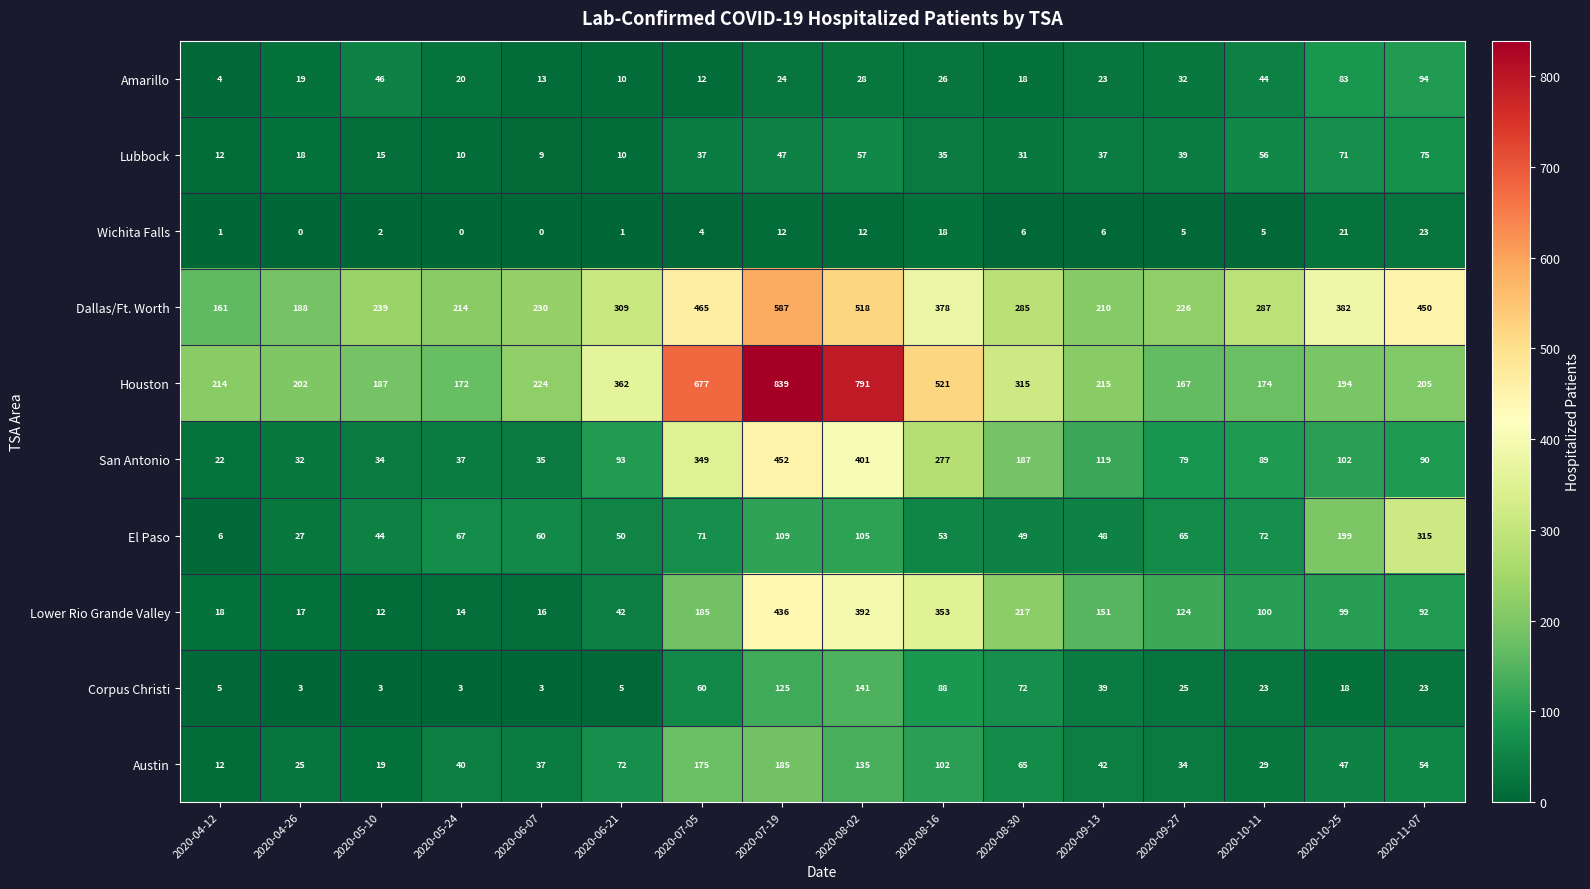

What is the difference between the highest and lowest values at 2020-09-13?

209